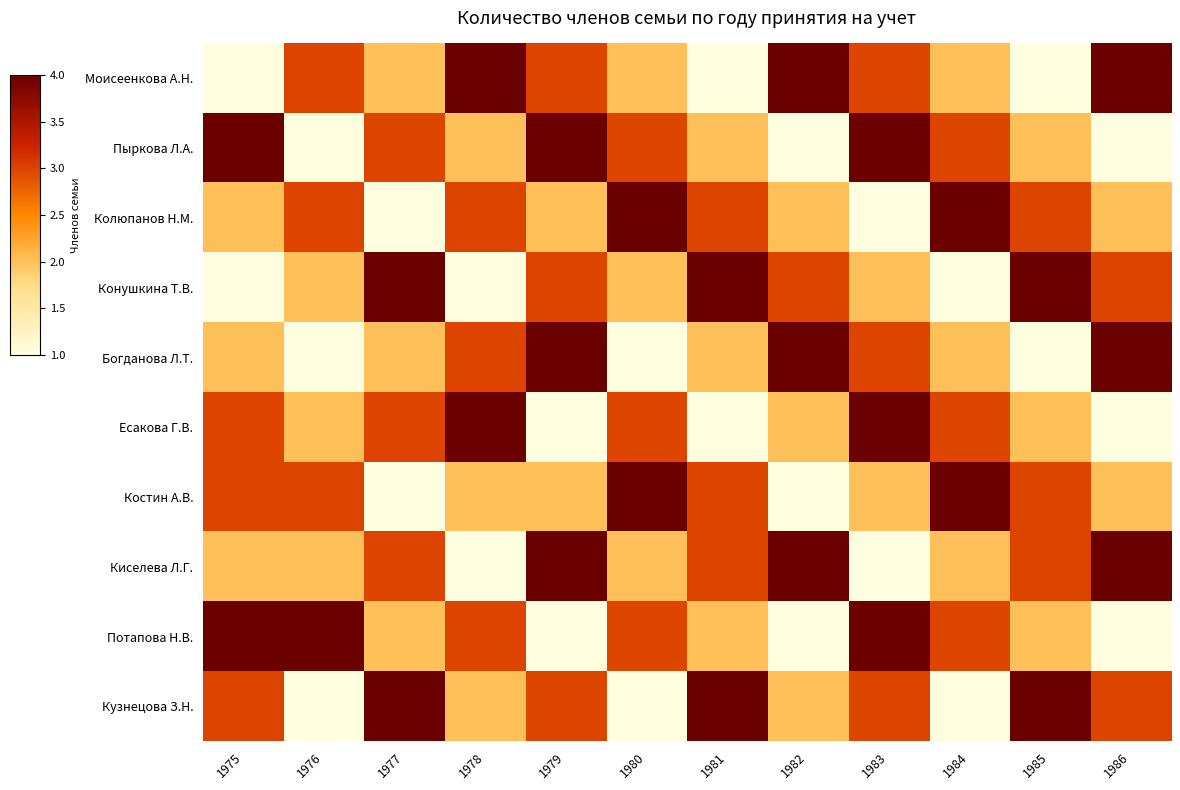

Rank the series at 1979 from highest to lowest value.

Пыркова Л.А., Богданова Л.Т., Киселева Л.Г., Моисеенкова А.Н., Конушкина Т.В., Кузнецова З.Н., Колюпанов Н.М., Костин А.В., Есакова Г.В., Потапова Н.В.